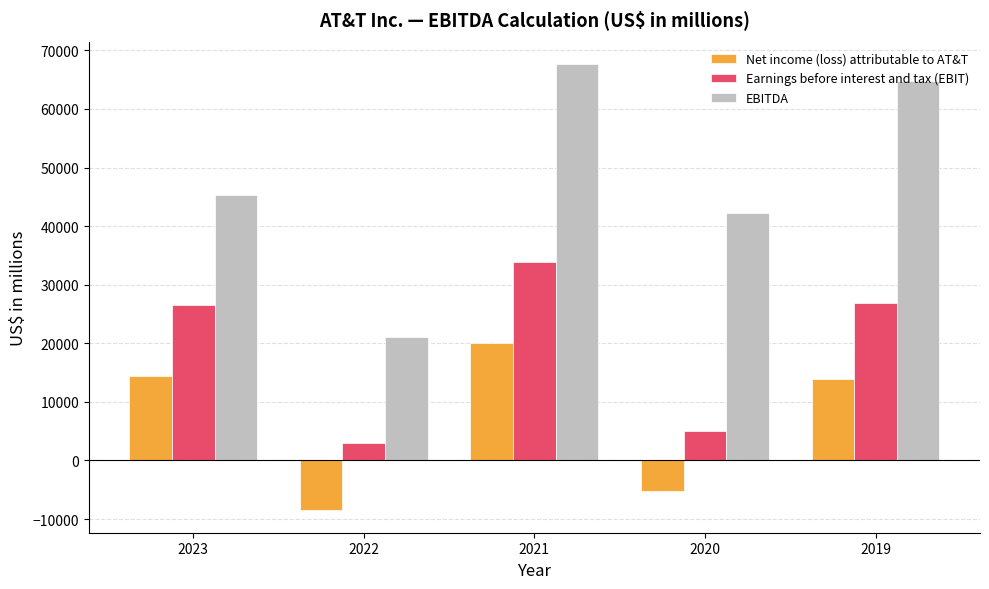

How many groups of bars are there?

5